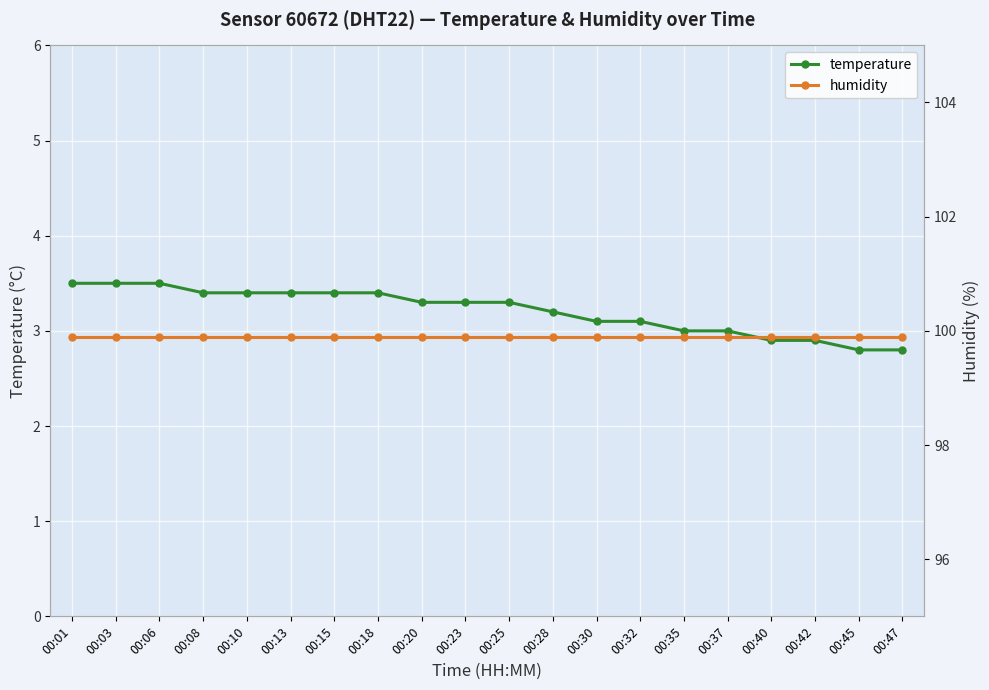

True or false: temperature and humidity cross at least once.

False